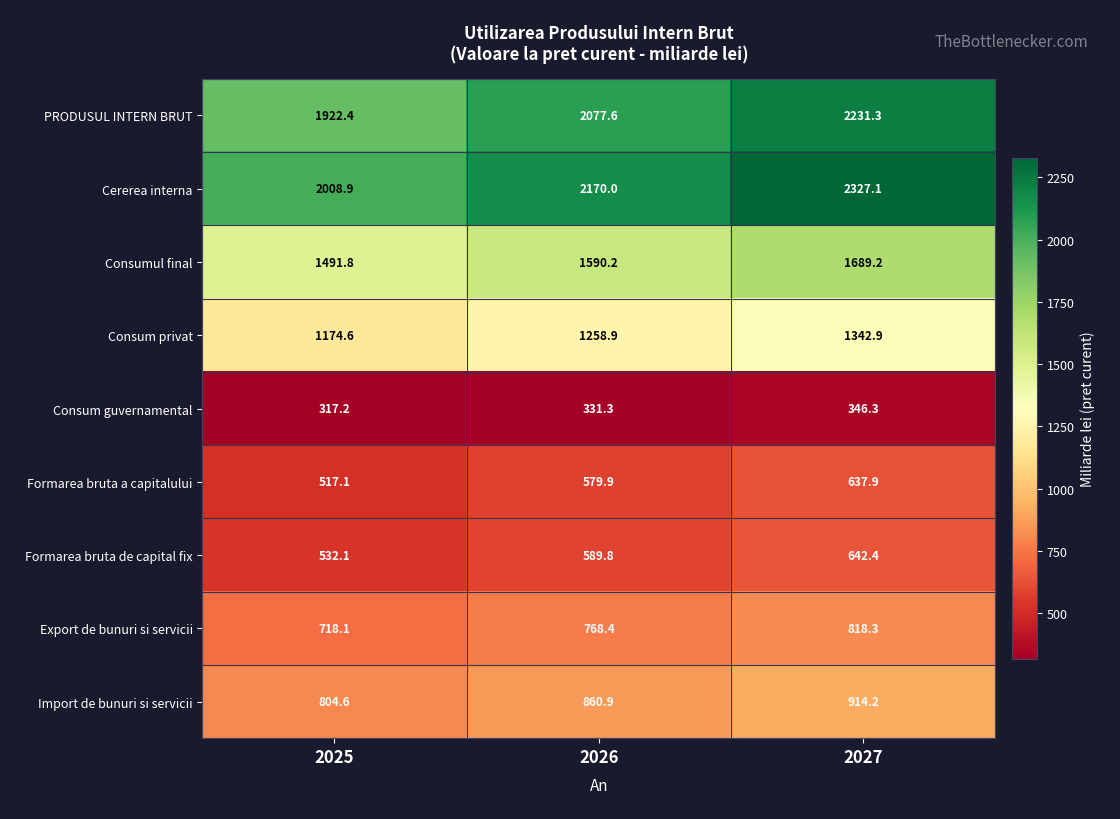

At which label does Formarea bruta a capitalului reach its peak?

2027